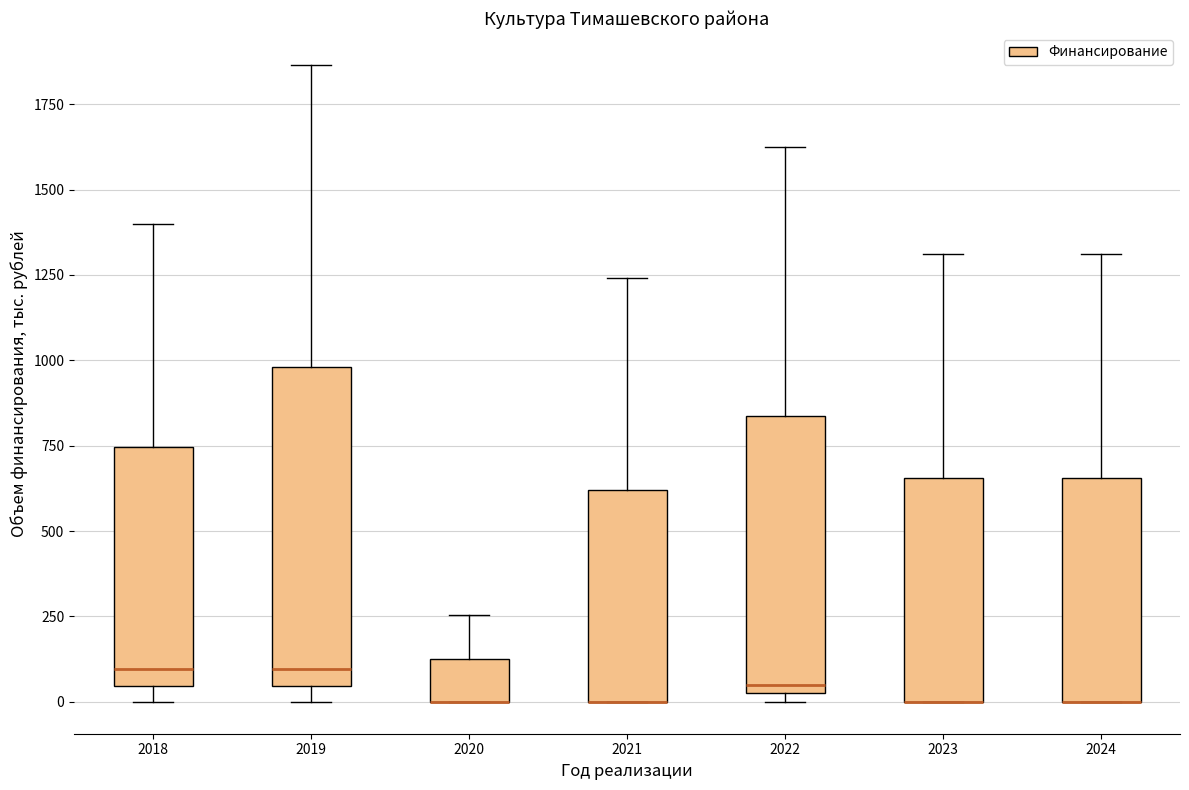

Reading left to right, read every box against the y-axis: the position of its median line, the range the box covers, and the ends of its whiskers. The values are not printed on the chart, so give them approximately, as read against the axis.

2018: median 100, box 50 to 750, whiskers 0 to 1400
2019: median 100, box 50 to 1000, whiskers 0 to 1850
2020: median 0 (drawn on the box's lower edge), box 0 to 150, whiskers 0 to 250
2021: median 0 (drawn on the box's lower edge), box 0 to 600, whiskers 0 to 1250
2022: median 50 (just above the box's lower edge), box 50 to 850, whiskers 0 to 1650
2023: median 0 (drawn on the box's lower edge), box 0 to 650, whiskers 0 to 1300
2024: median 0 (drawn on the box's lower edge), box 0 to 650, whiskers 0 to 1300